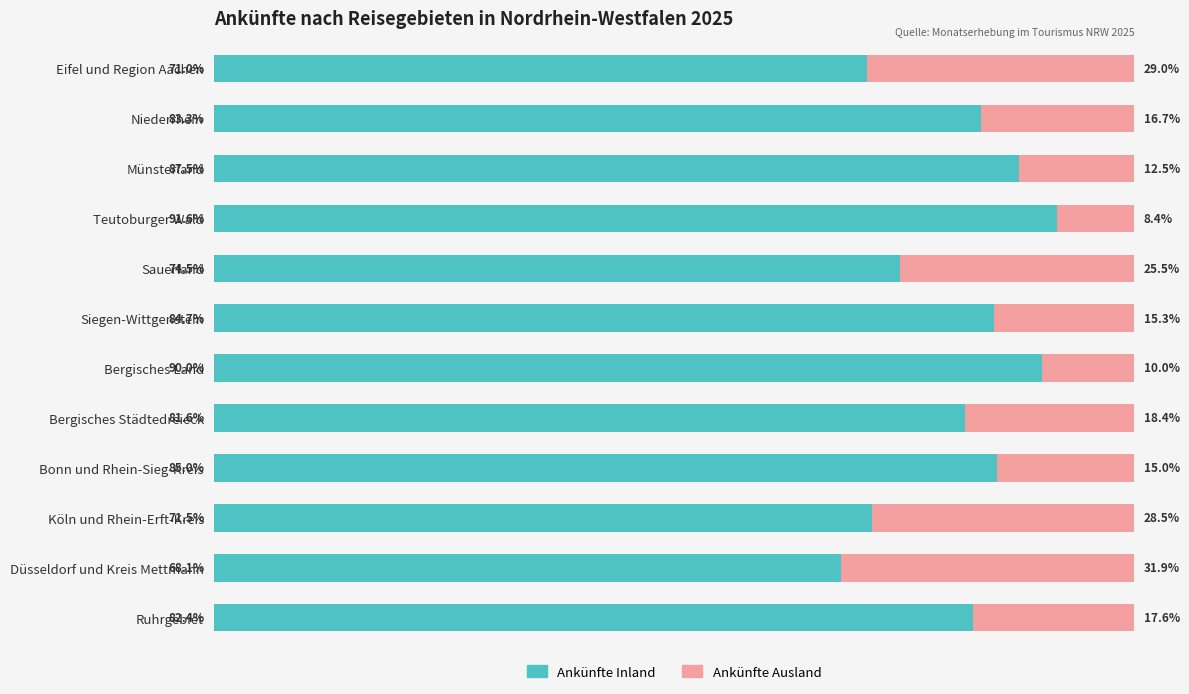

At which label is Ankünfte Inland closest to 79?

Bergisches Städtedreieck